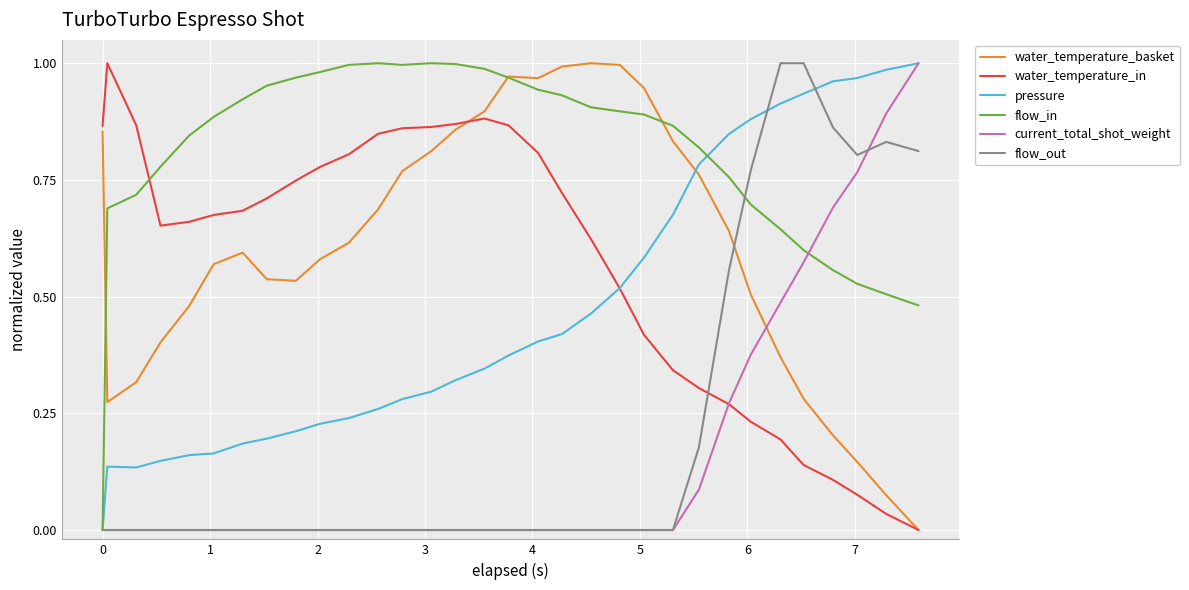

Which series has the largest total across all categories?

flow_in